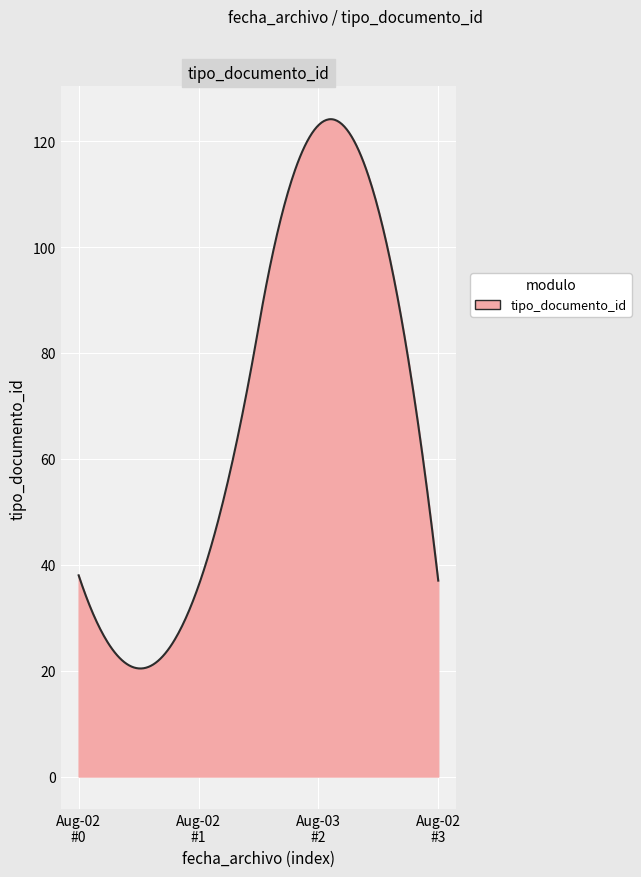

What is the maximum value shown in the chart?

124.1